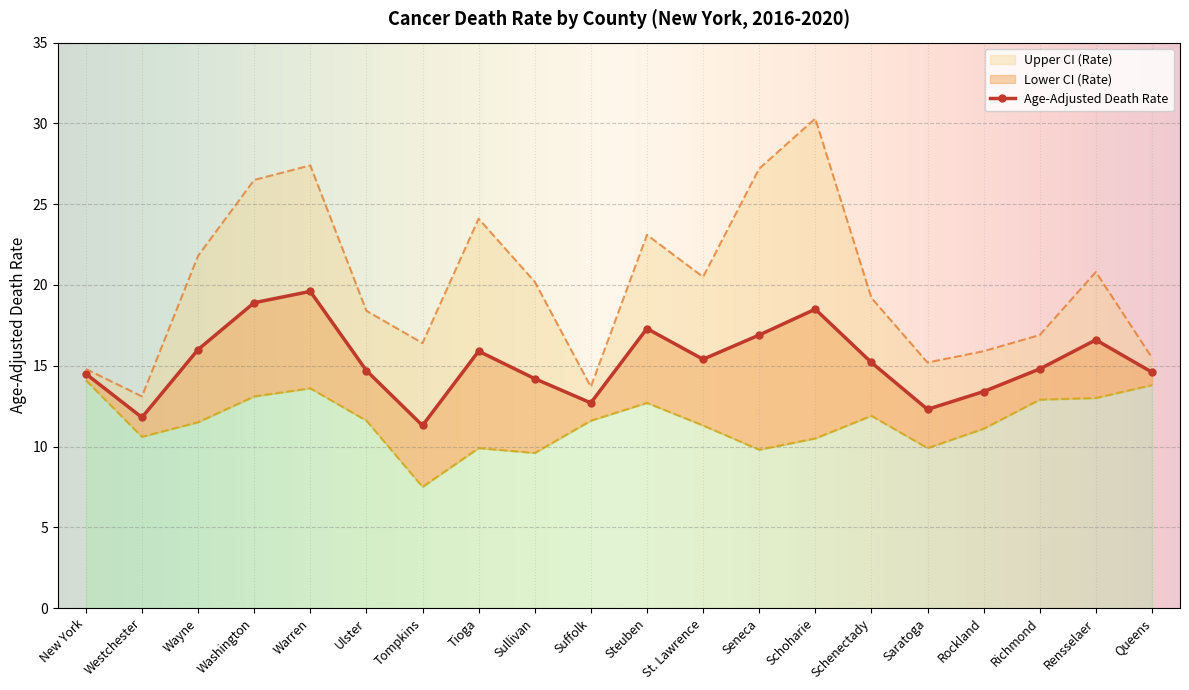

Reading left to right, transcribe all the data shown in this chart.

Age-Adjusted Death Rate: 14.5	11.8	16.0	18.9	19.6	14.7	11.3	15.9	14.2	12.7	17.3	15.4	16.9	18.5	15.2	12.3	13.4	14.8	16.6	14.6
Lower CI (Rate): 14.1	10.6	11.5	13.1	13.6	11.6	7.5	9.9	9.6	11.6	12.7	11.3	9.8	10.5	11.9	9.9	11.1	12.9	13.0	13.8
Upper CI (Rate): 14.8	13.1	21.8	26.5	27.4	18.4	16.4	24.1	20.2	13.7	23.1	20.5	27.2	30.3	19.2	15.2	15.9	16.9	20.8	15.5